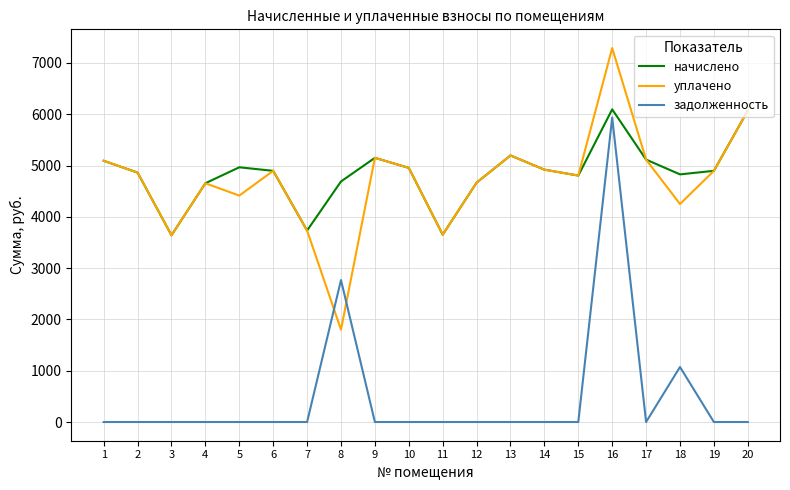

At which category is the sum across all series the highest?

16